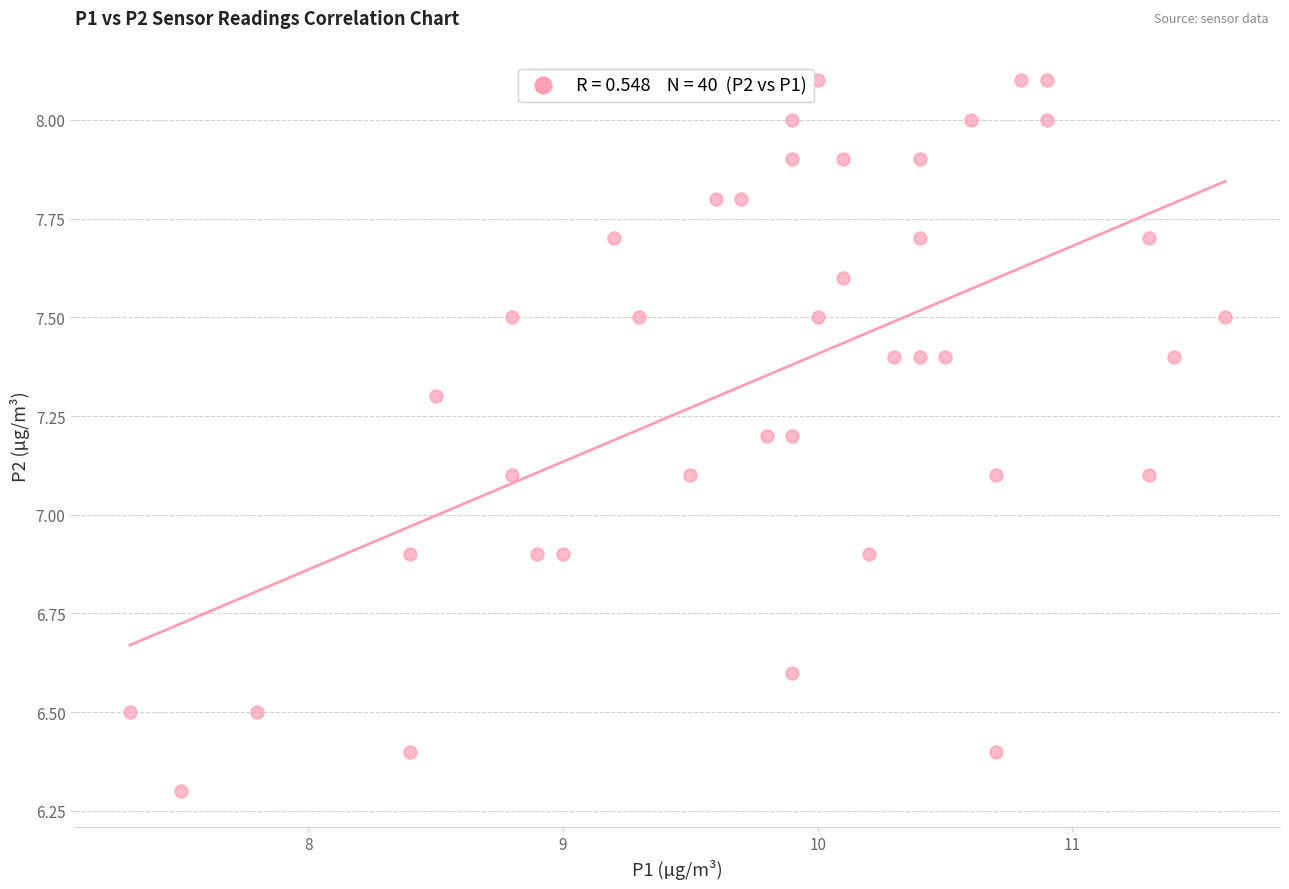

What is the range of X values (max minus min)?

4.3